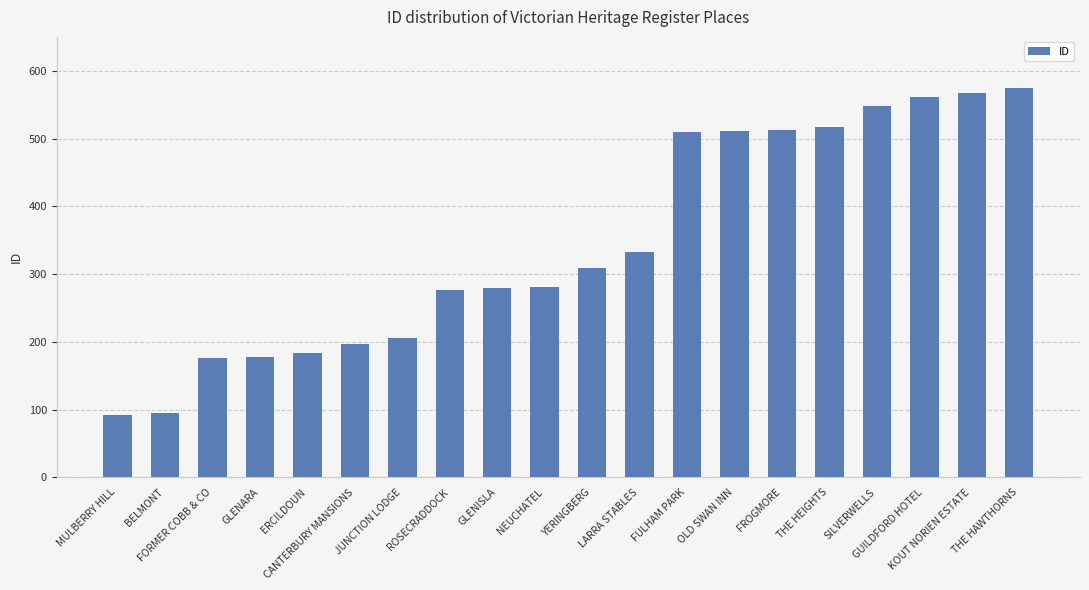

What is the label of the 2nd bar from the right?

KOUT NORIEN ESTATE